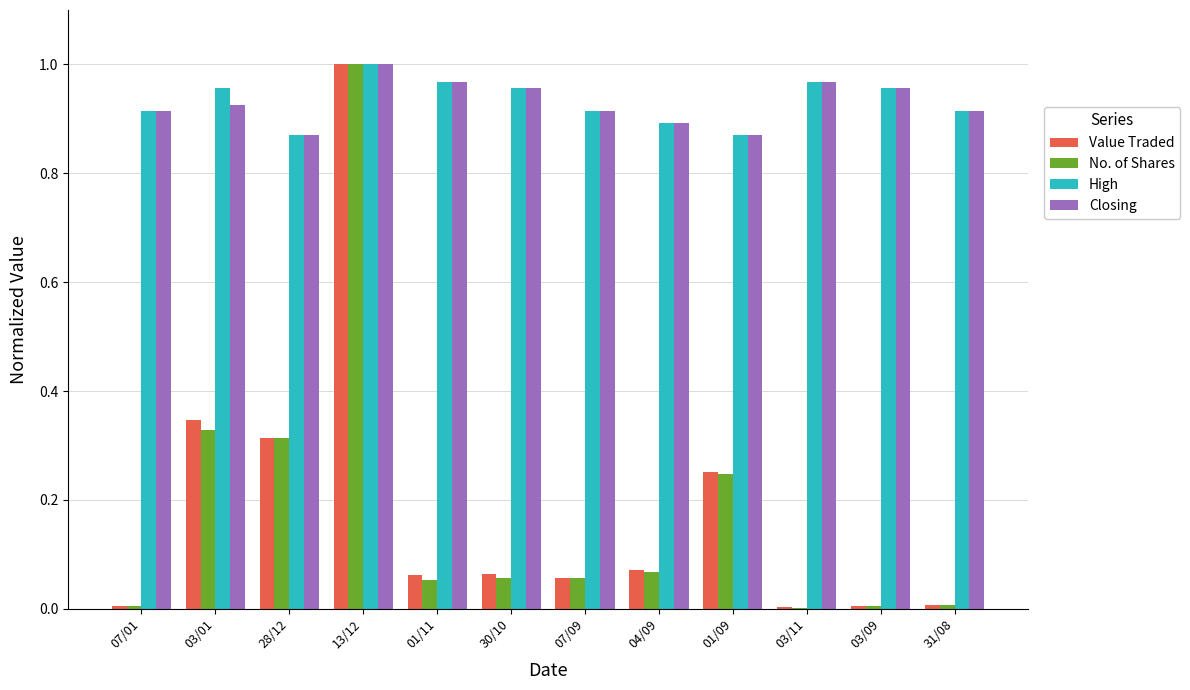

What is the sum of the Closing values at 30/10 and 03/01?

1.9